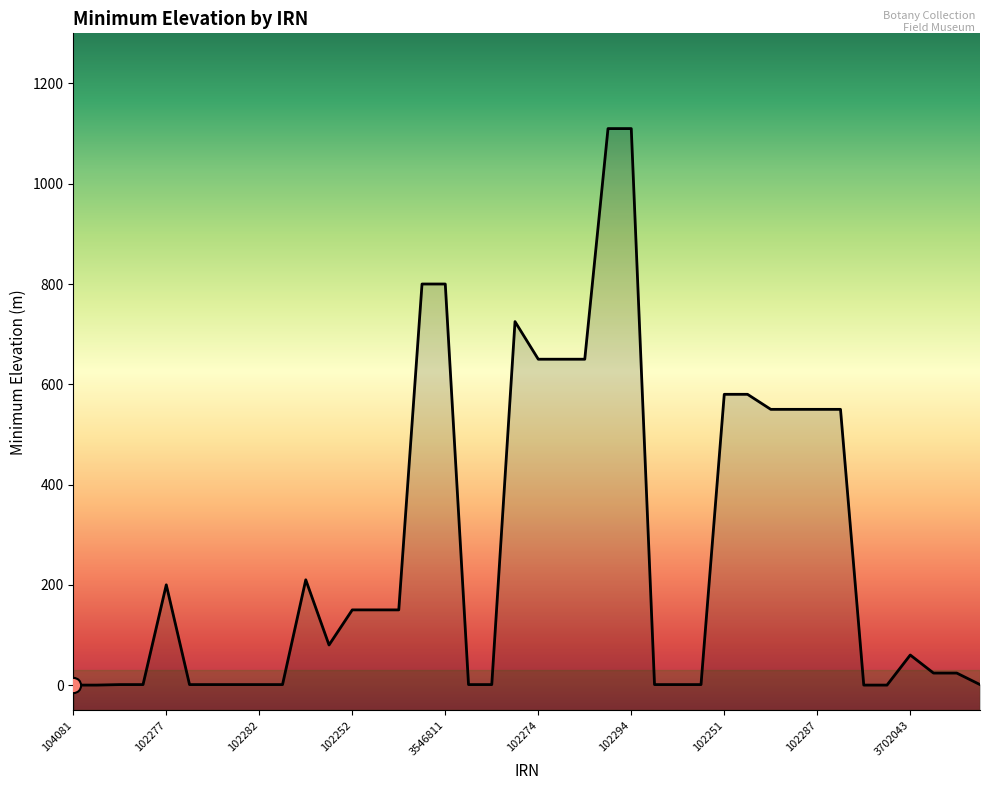

What is the change in value from 24 to 25?

-1109